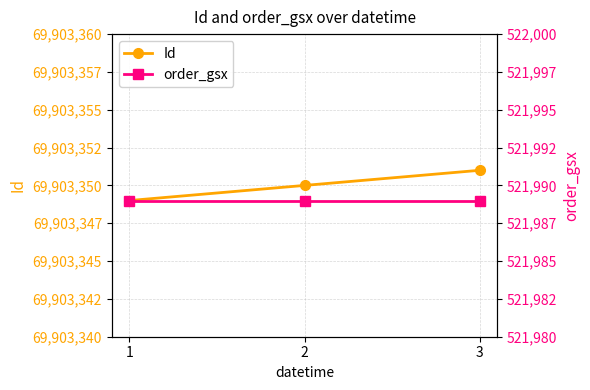

Reading left to right, what are all the values shown in this chart?

Id: 1=69903349	2=69903350	3=69903351
order_gsx: 1=521989	2=521989	3=521989